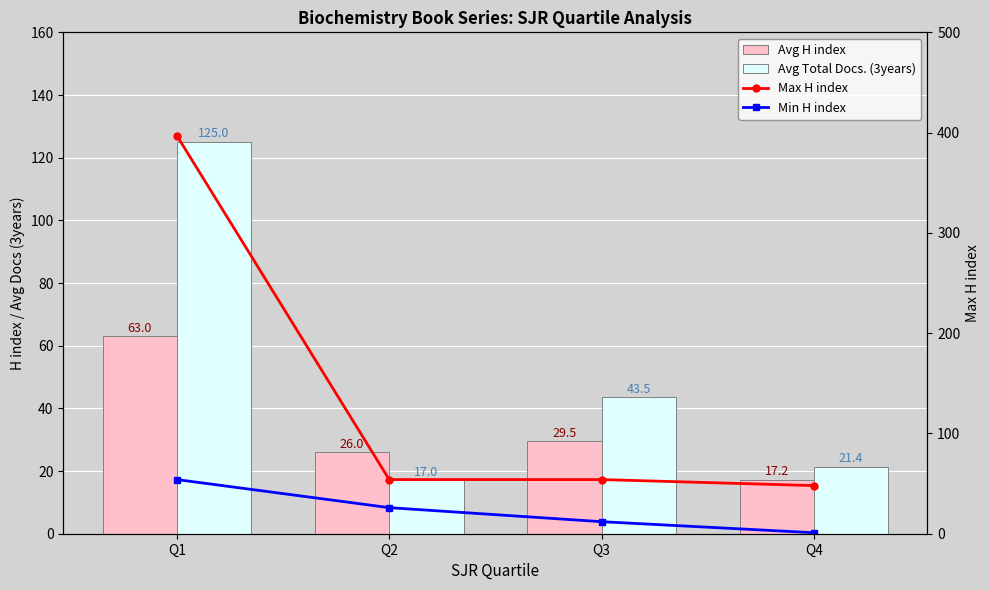

The value of Max H index at Q1 is 397.0. True or false?

True